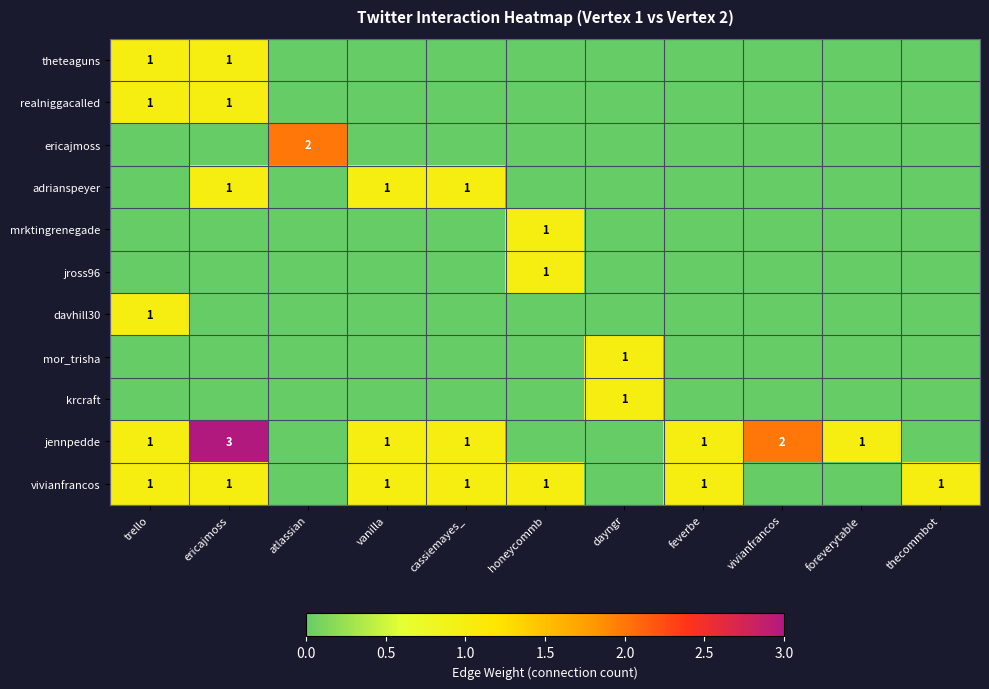

Is it true that jennpedde equals 1 at feverbe?

True